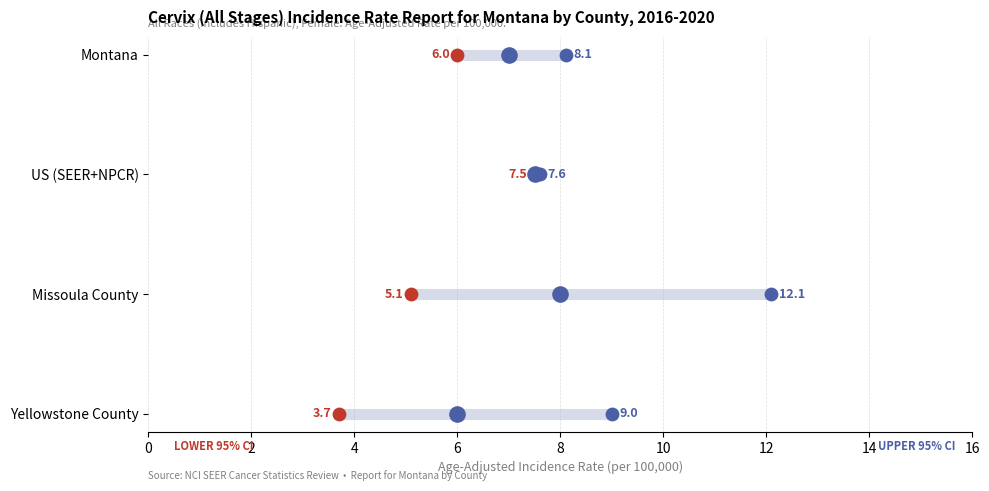

Which series reaches the minimum Y coordinate?

Upper 95% CI